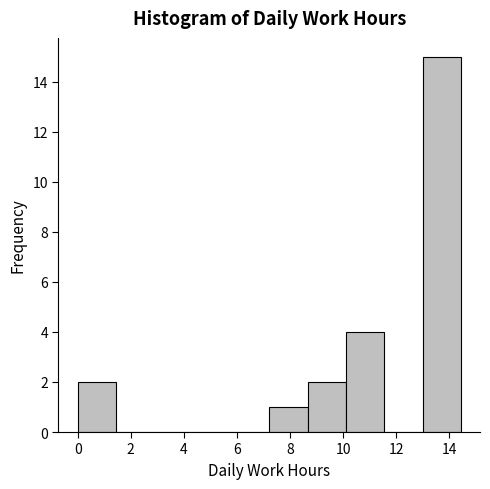

Reading left to right, transcribe this chart: for each bar, give the range it covers on the x-axis and its height. Neither the bar edges nor the heights are printed on the chart, so give them approximately, as read against the axes.

0.0 to 1.4: 2
1.4 to 2.8: 0
2.8 to 4.4: 0
4.4 to 5.8: 0
5.8 to 7.2: 0
7.2 to 8.6: 1
8.6 to 10.2: 2
10.2 to 11.6: 4
11.6 to 13.0: 0
13.0 to 14.4: 15